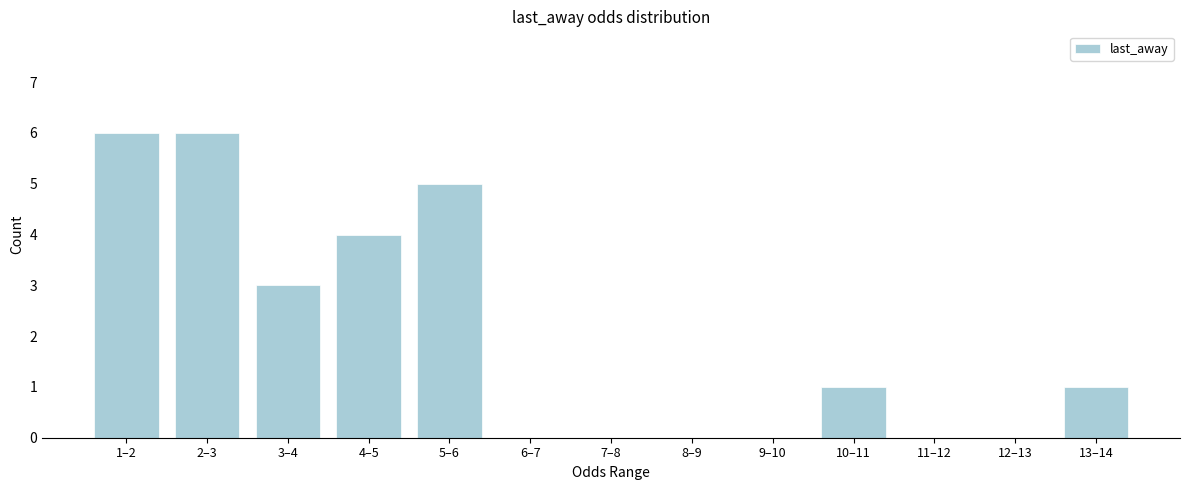

Reading right to left, transcribe all the data shown in this chart.

13–14=1	12–13=0	11–12=0	10–11=1	9–10=0	8–9=0	7–8=0	6–7=0	5–6=5	4–5=4	3–4=3	2–3=6	1–2=6